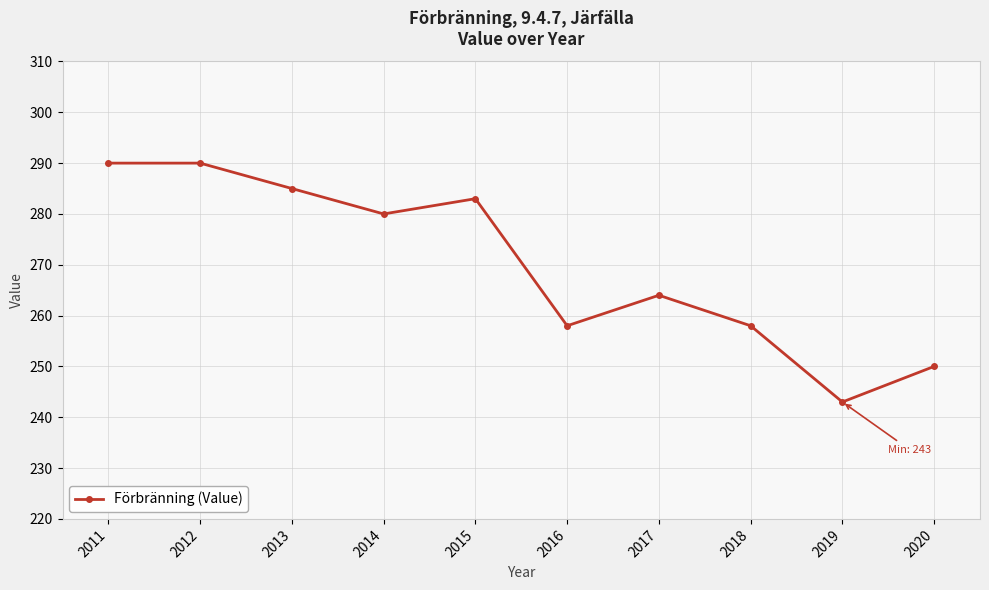

What is the average value?

270